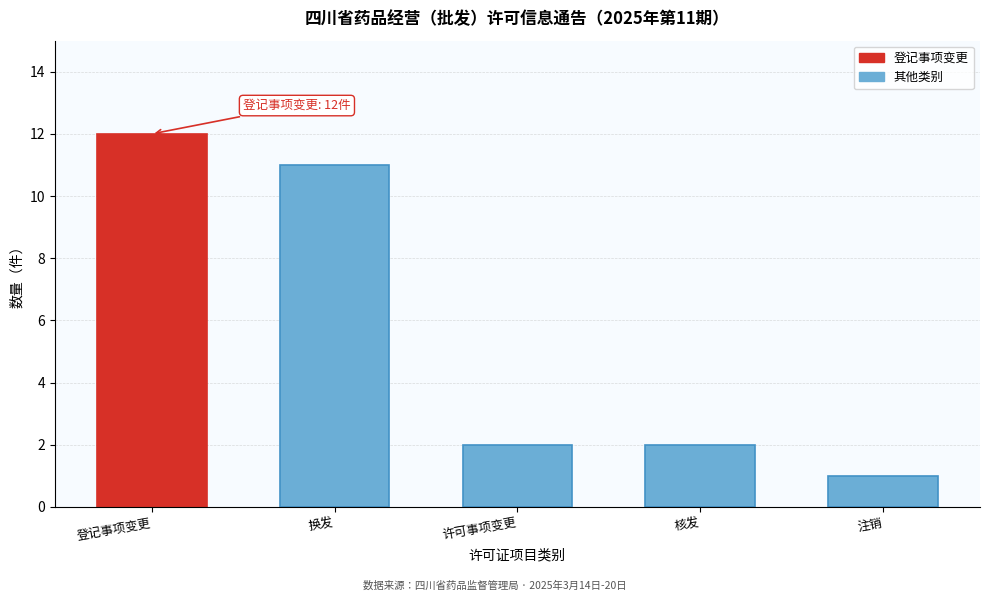

Reading left to right, list all the values displayed in this chart.

登记事项变更=12	换发=11	许可事项变更=2	核发=2	注销=1